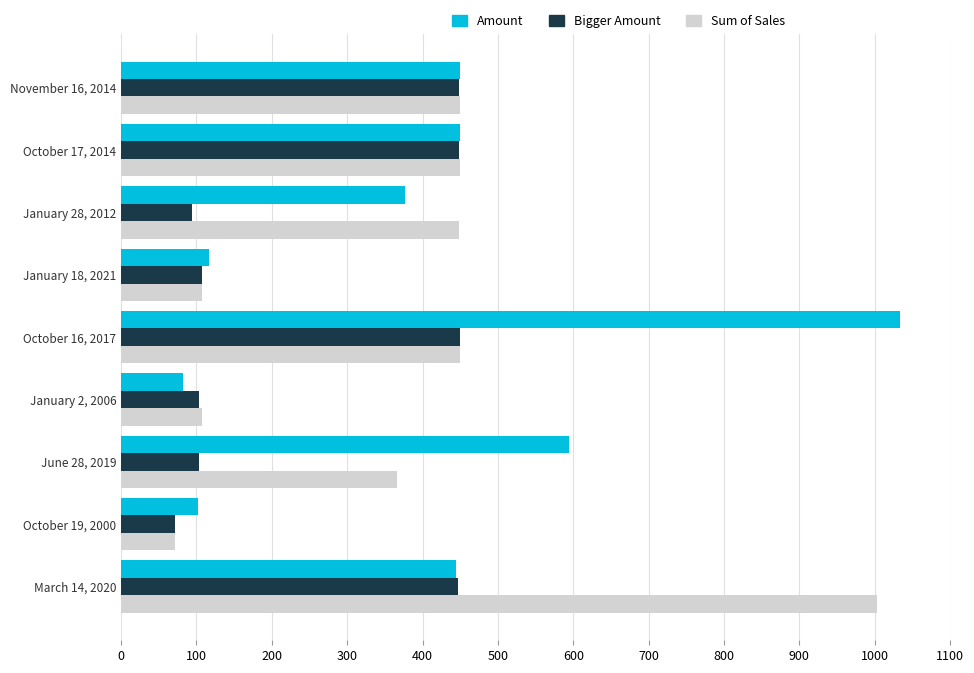

Where is Amount nearest to the value 558?

June 28, 2019